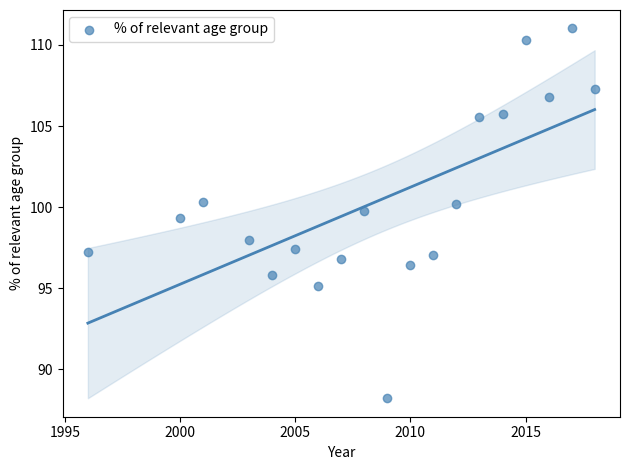

What is the range of X values (max minus min)?

22.0